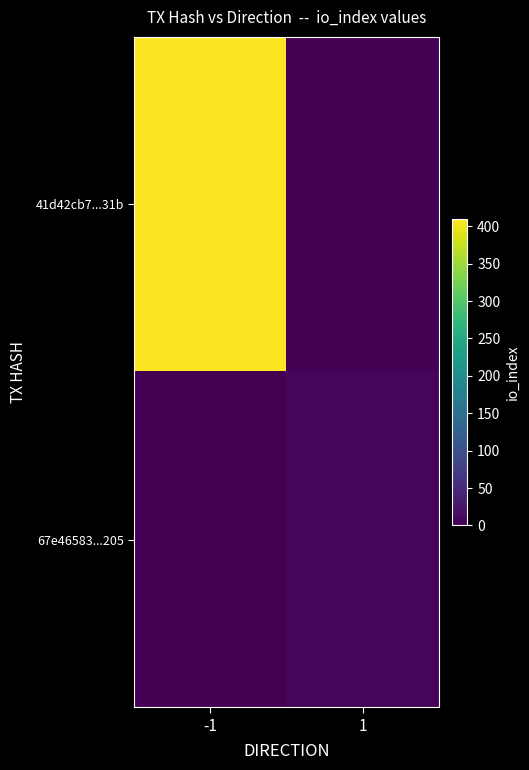

Which has a higher value, -1 or 1?

-1